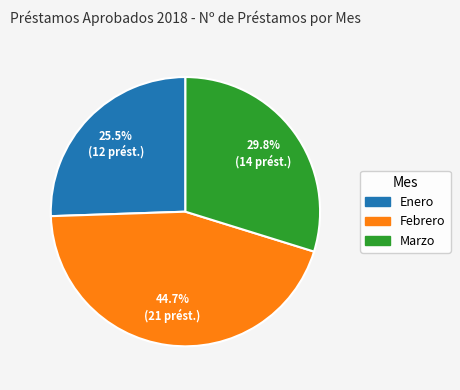

To the nearest percent, what percentage of the pie is Marzo?

30%